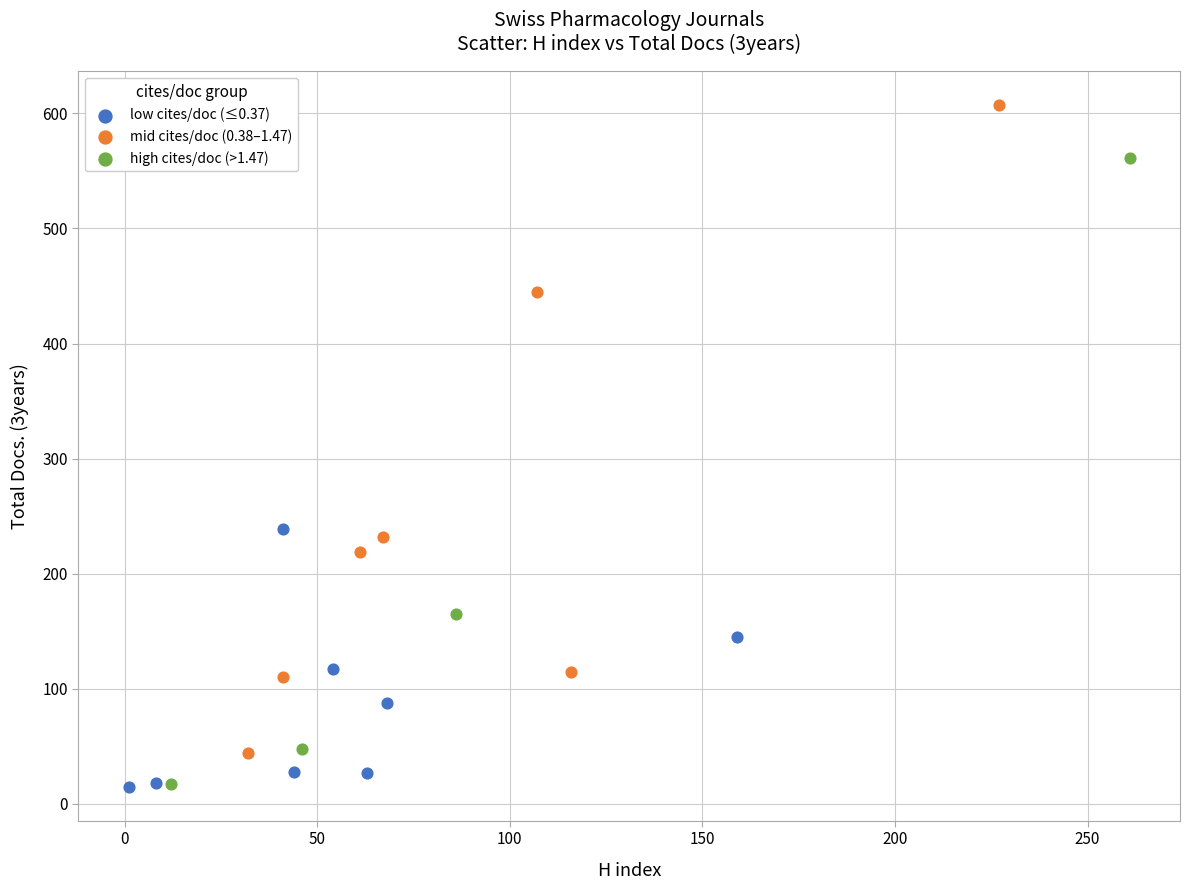

What are all the series names shown in the legend?

low cites/doc (≤0.37), mid cites/doc (0.38–1.47), high cites/doc (>1.47)